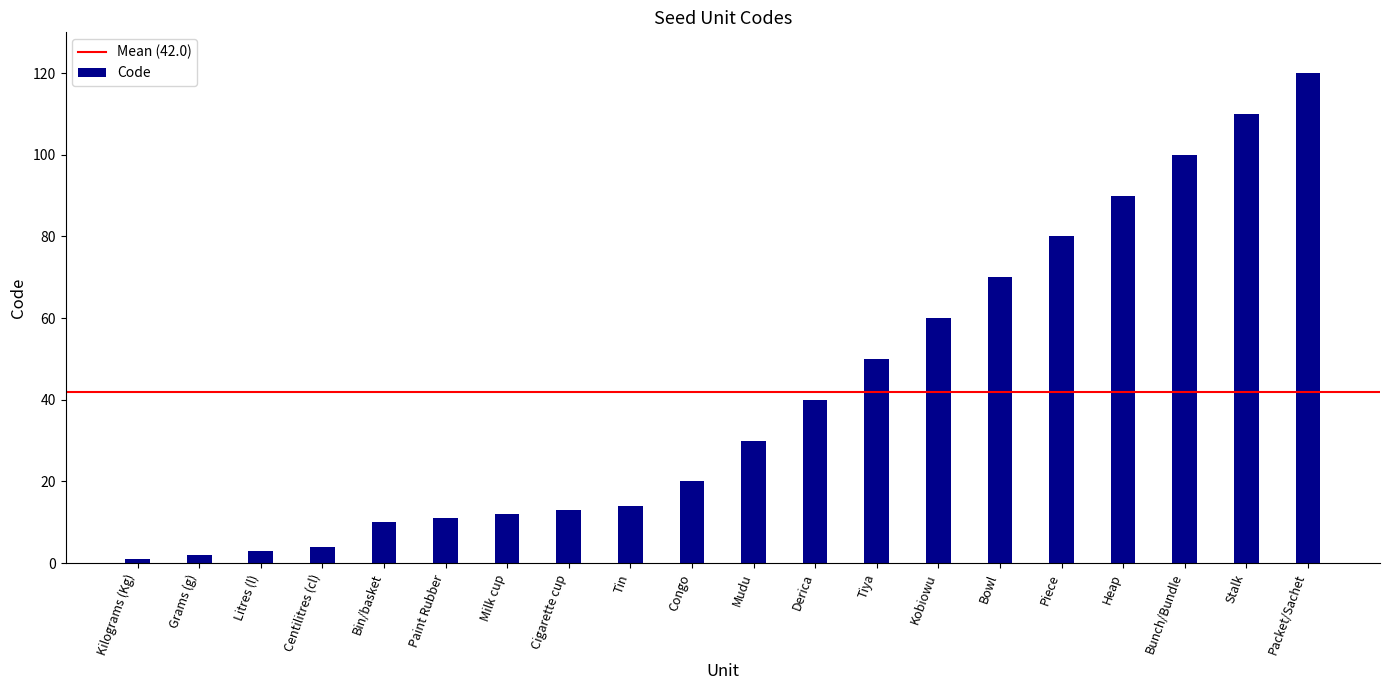

What is the label of the 3rd bar from the left?

Litres (l)